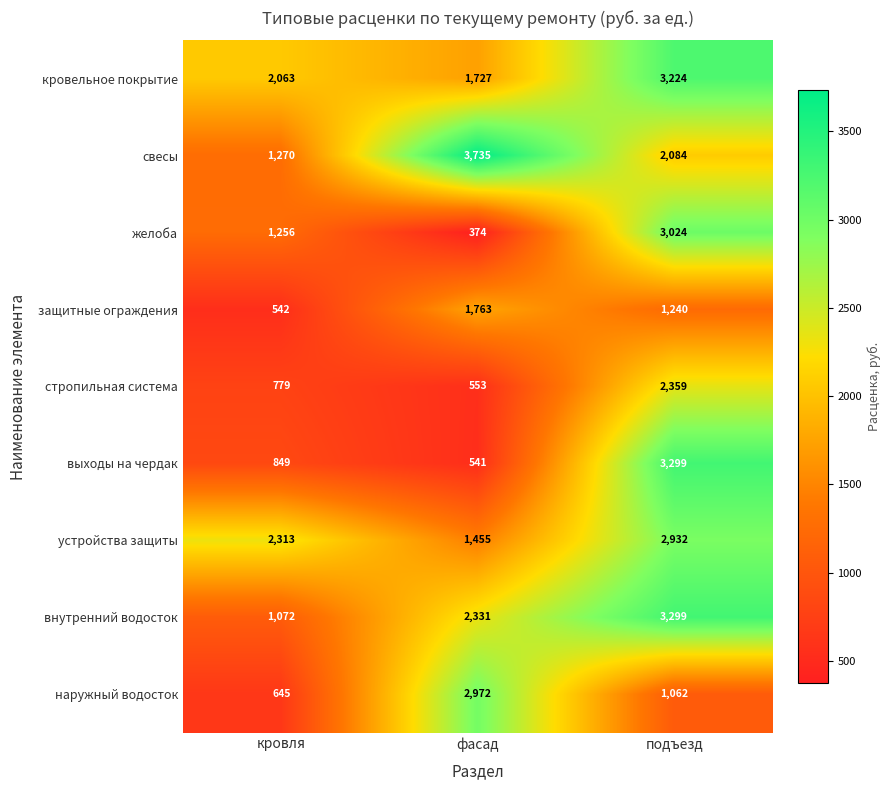

What is the spread (max minus min) of values at фасад?

3361